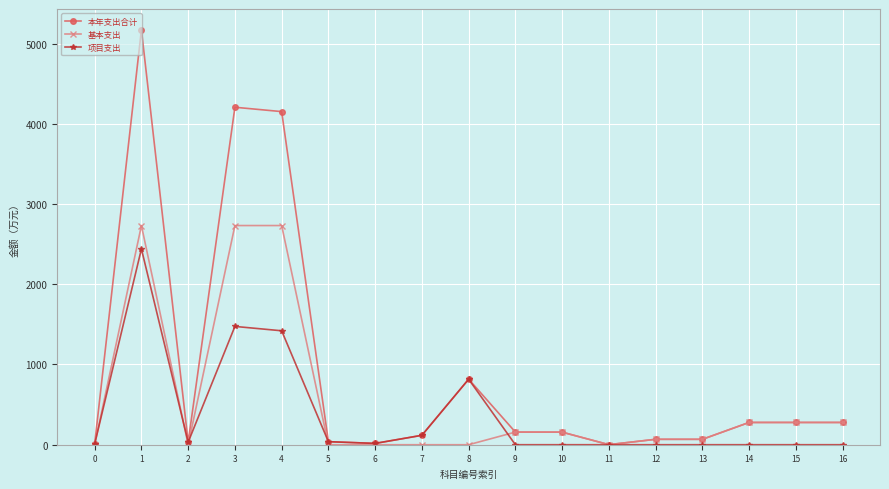

Where is the first local maximum for 项目支出?

1